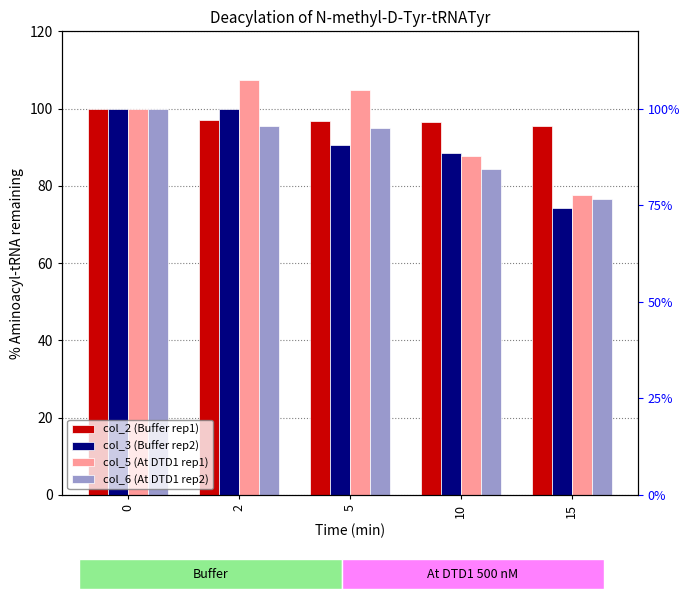

What are all the series names shown in the legend?

col_2 (Buffer rep1), col_3 (Buffer rep2), col_5 (At DTD1 rep1), col_6 (At DTD1 rep2)